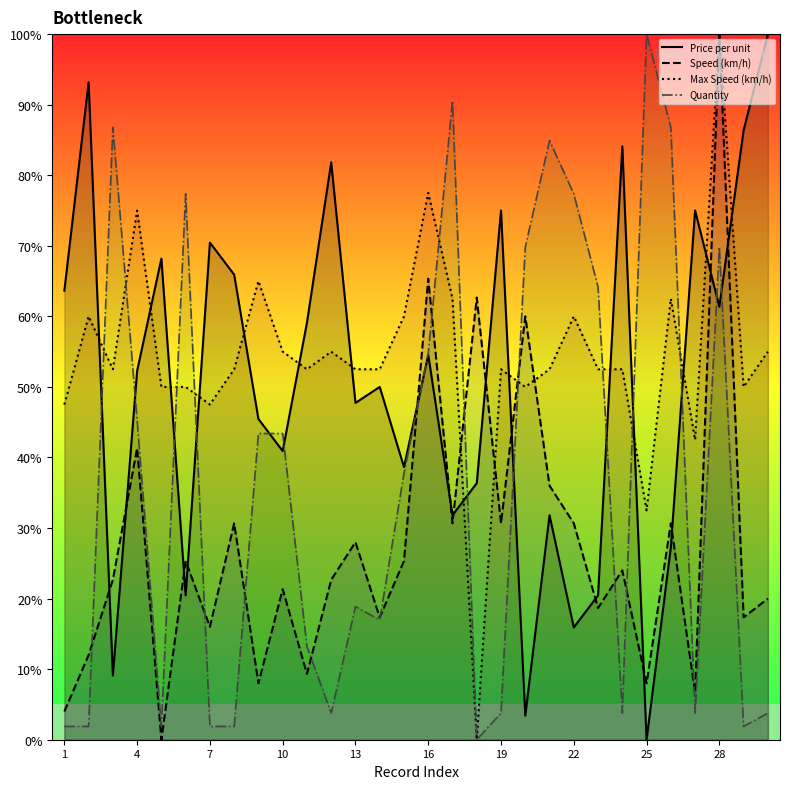

After their last crossing, which series has the higher values: Price per unit or Max Speed (km/h)?

Price per unit